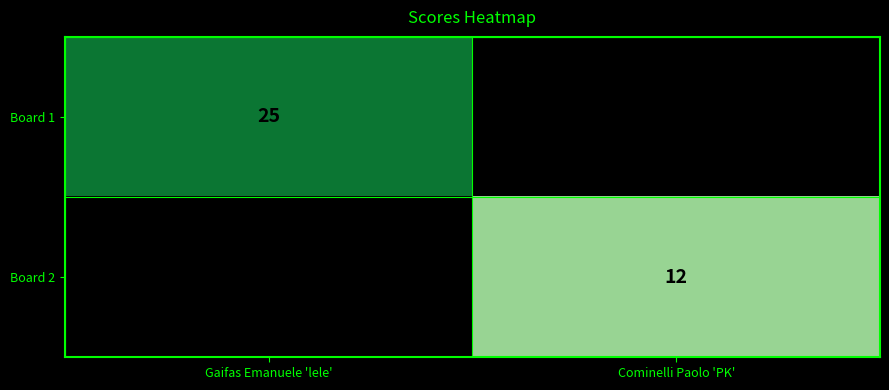

The value of Board 1 at Gaifas Emanuele 'lele' is 25. True or false?

True